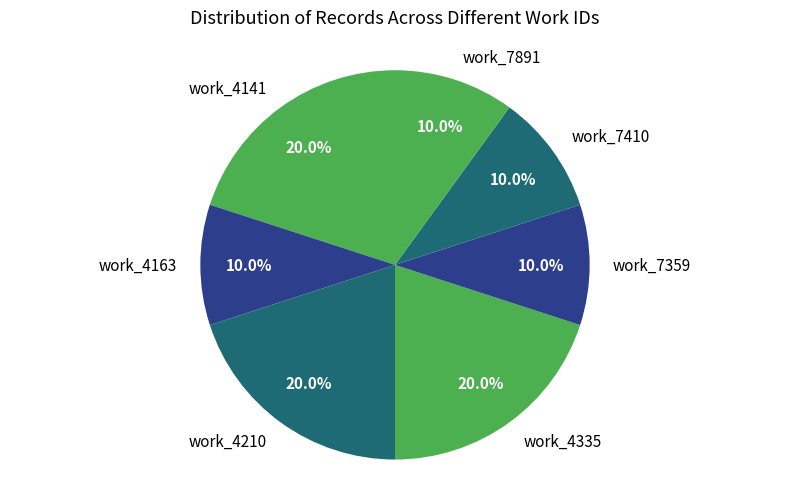

How much of the chart is everything except work_7891?

90.0%